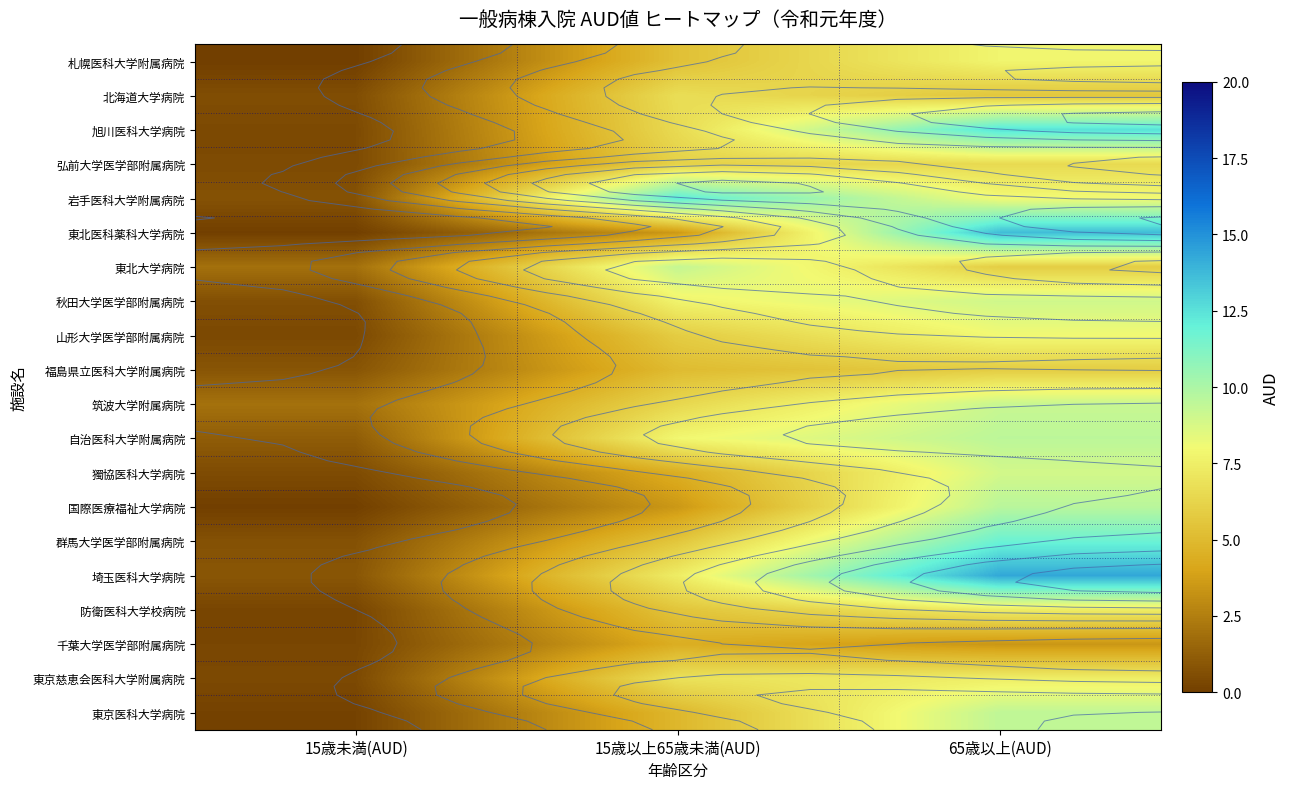

The value of 自治医科大学附属病院 at 15歳未満(AUD) is 1.2. True or false?

True